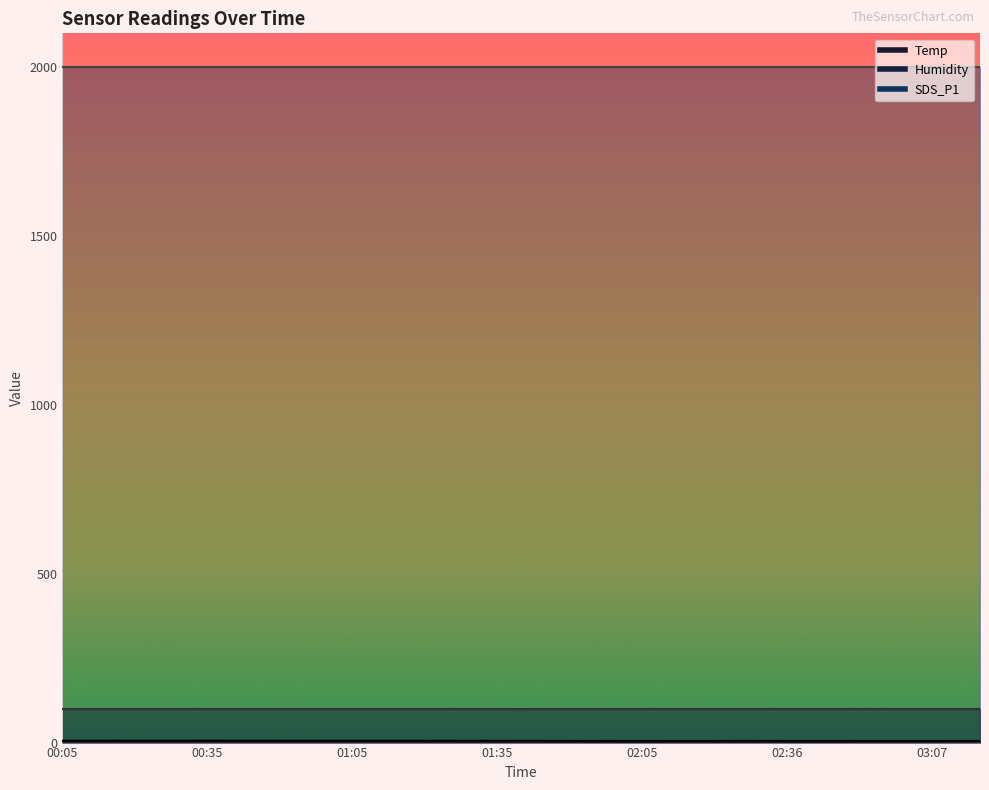

The value of Humidity at 00:35 is 150.2. True or false?

False